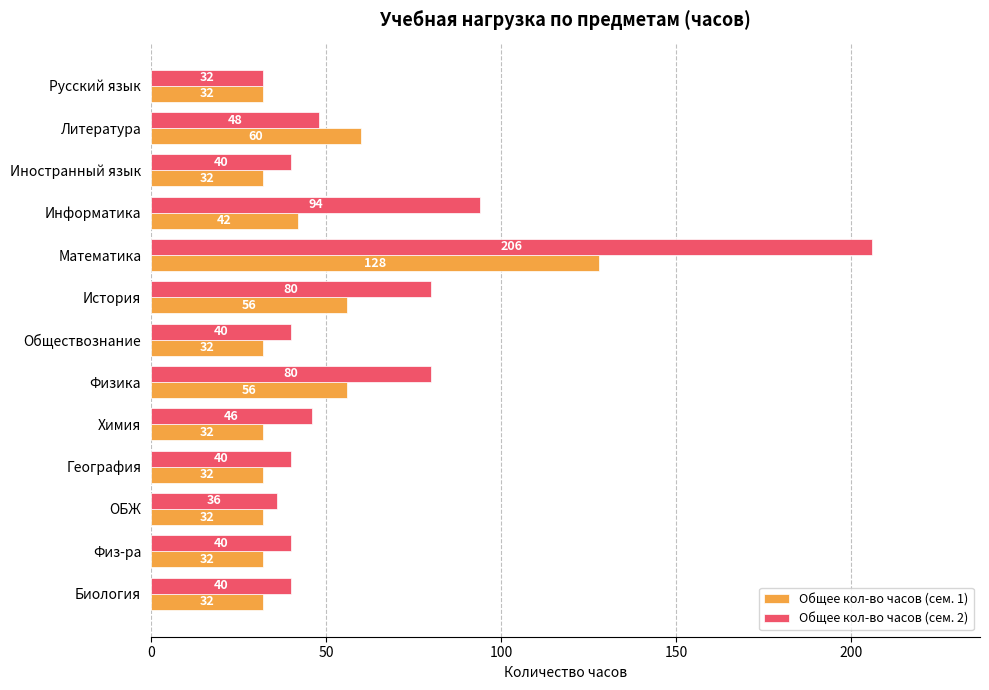

What is the difference between the maximum and second lowest values in the Общее кол-во часов (сем. 2) series?

170